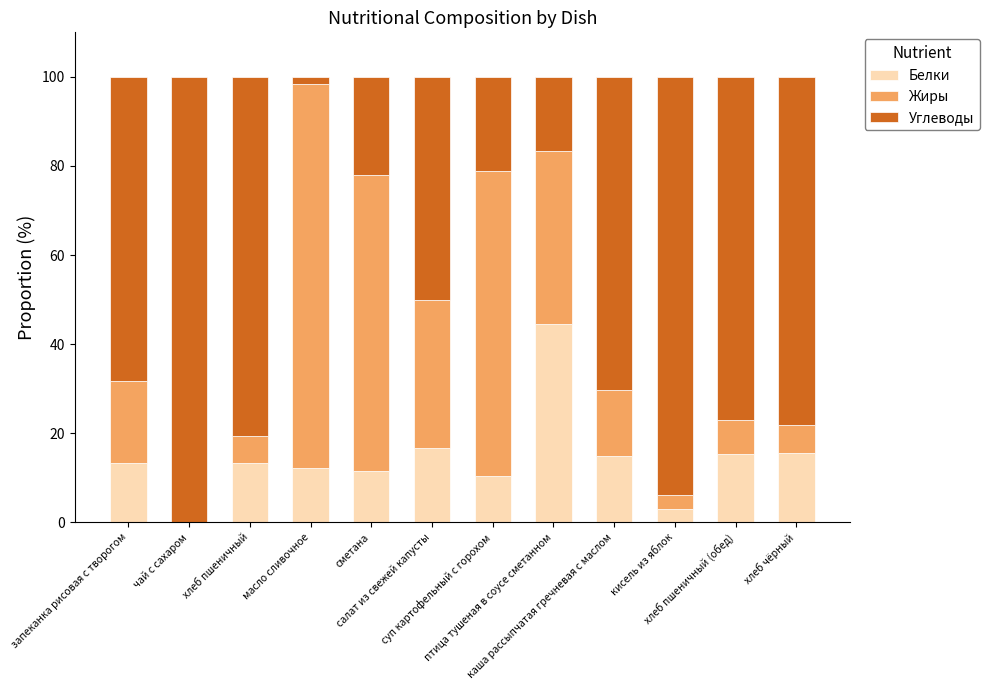

What is the highest value of the Белки series?

44.4